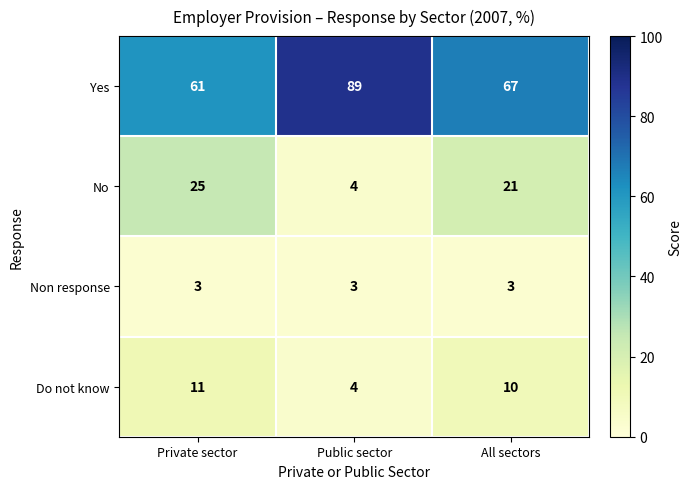

How many data points in No are less than 21?

1